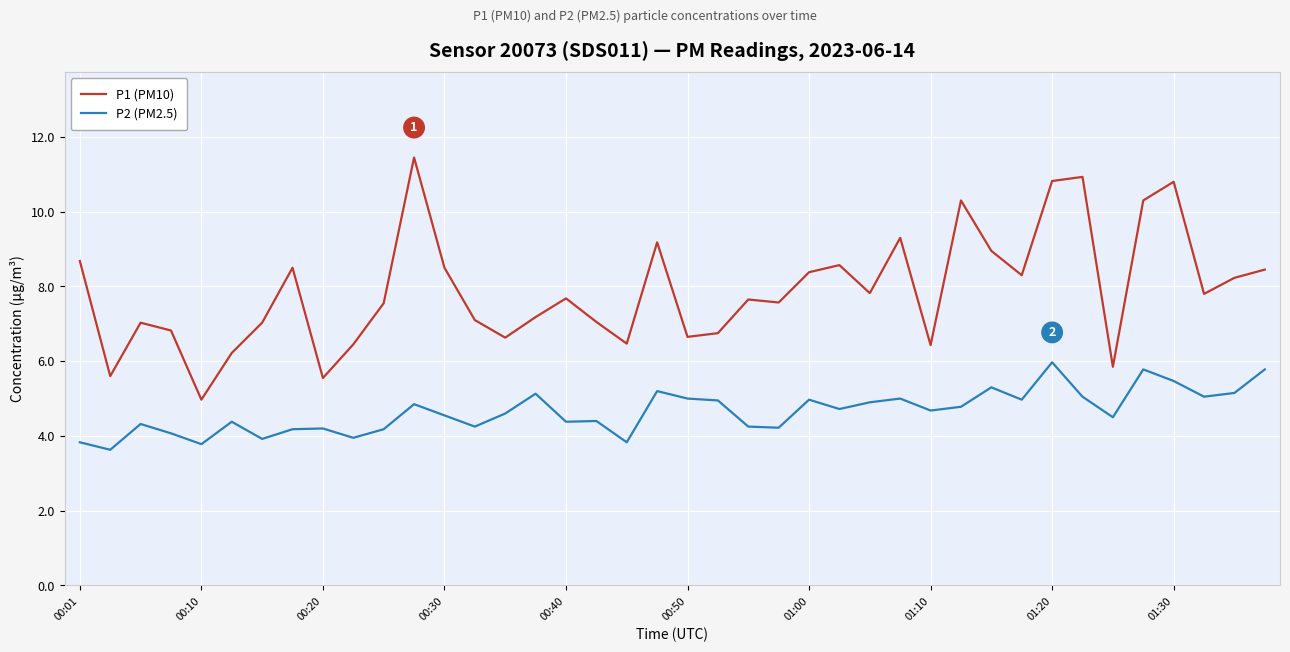

Which series has the largest total across all categories?

P1 (PM10)